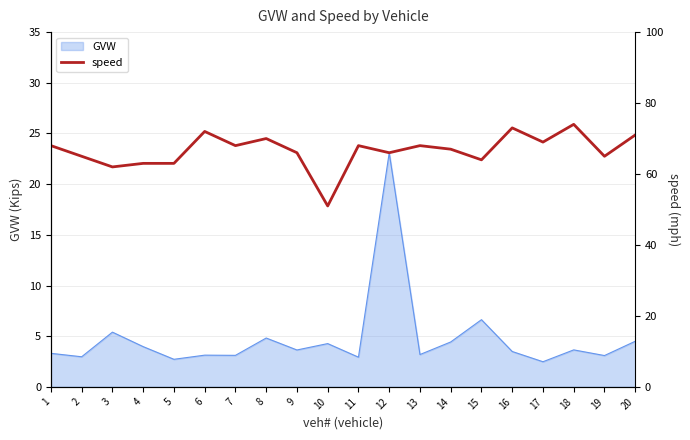

Is it true that the value at 8 is 95?

False